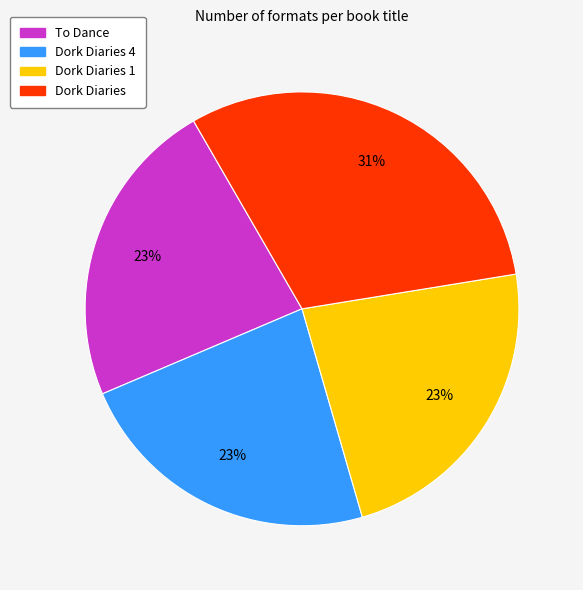

Is there a majority slice in this chart?

No